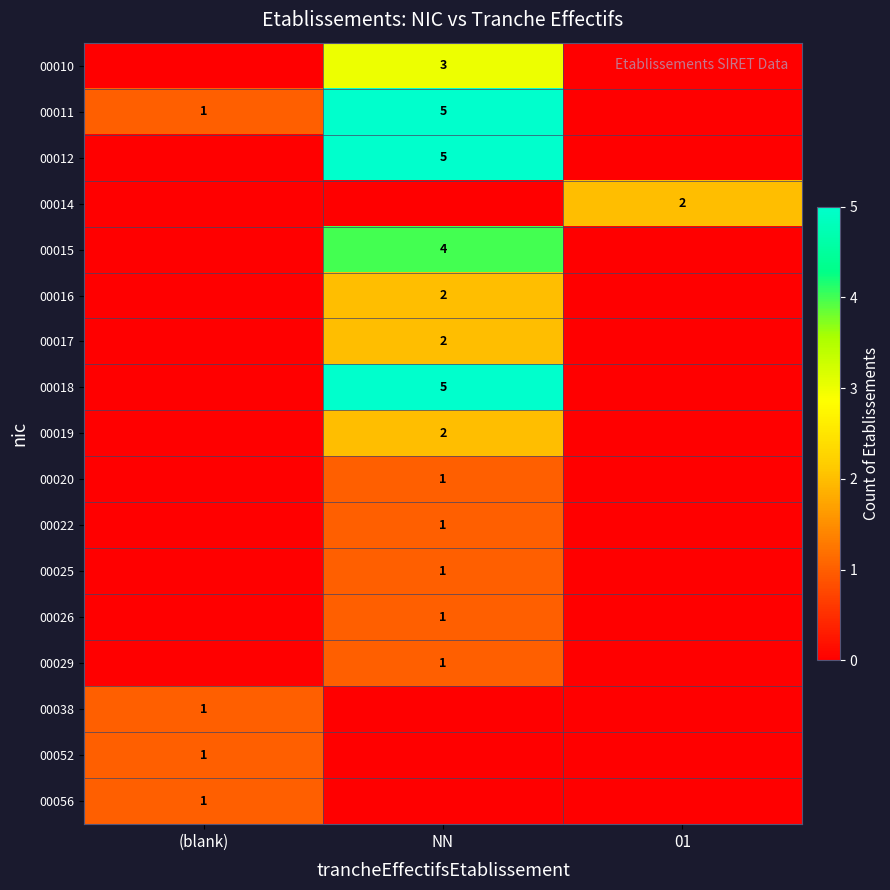

What is the total value across all series at 01?

2